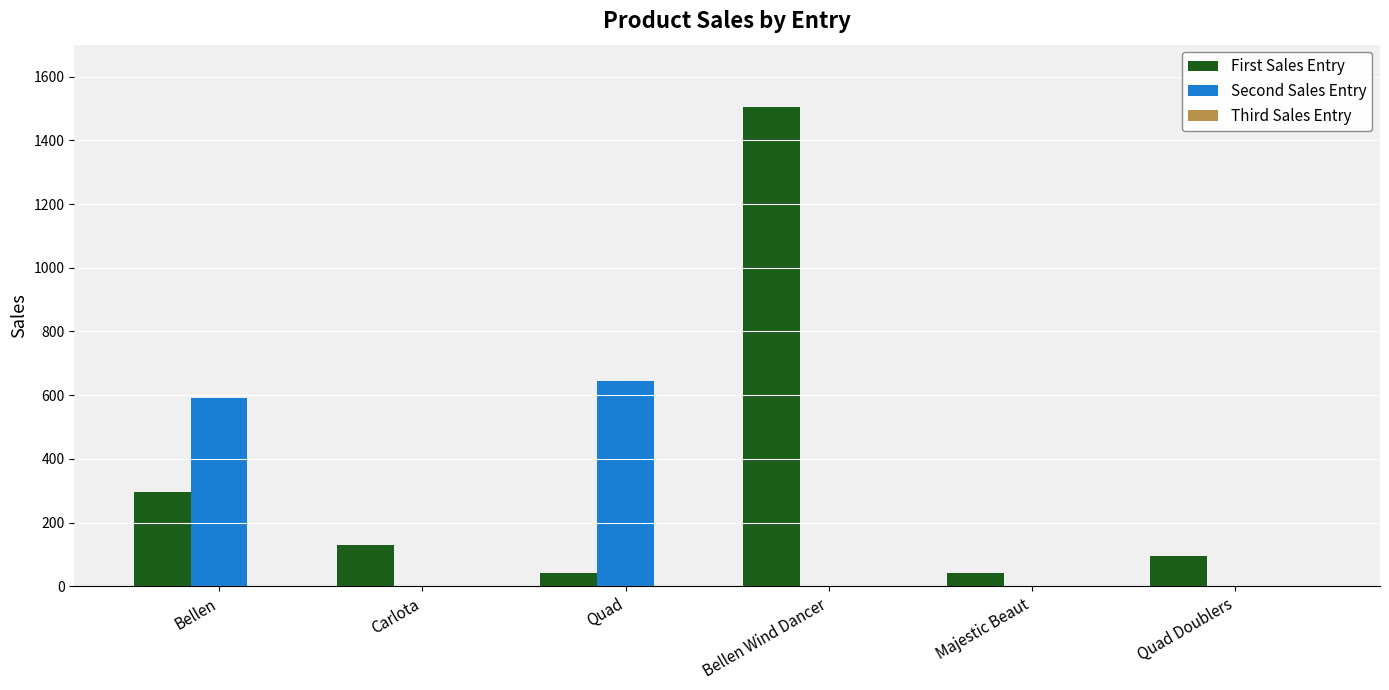

Read the First Sales Entry value at Carlota.

130